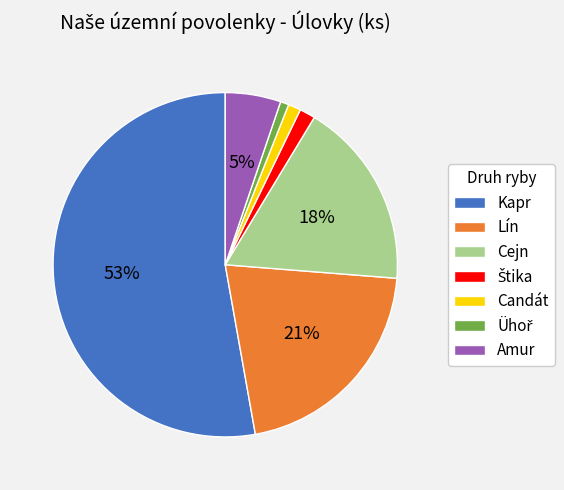

Is there any slice that represents more than half of the pie?

Yes